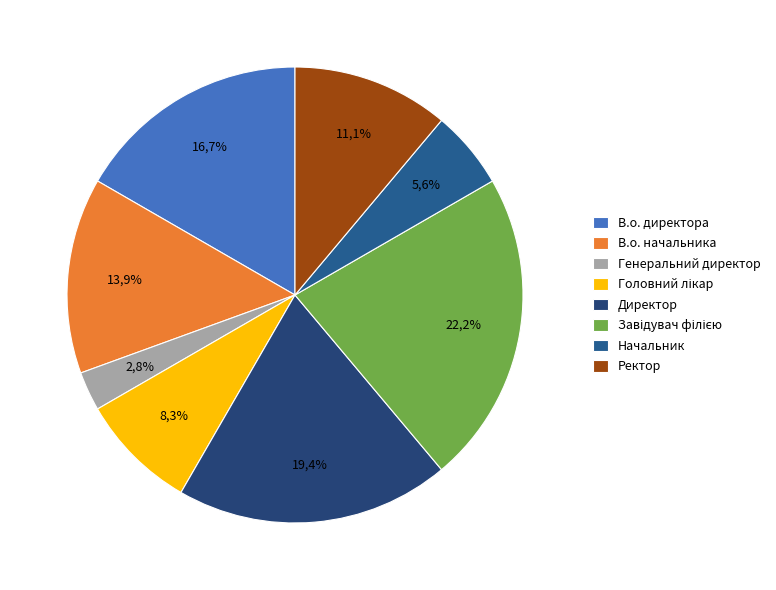

The В.о. директора slice represents 17% of the pie. True or false?

True